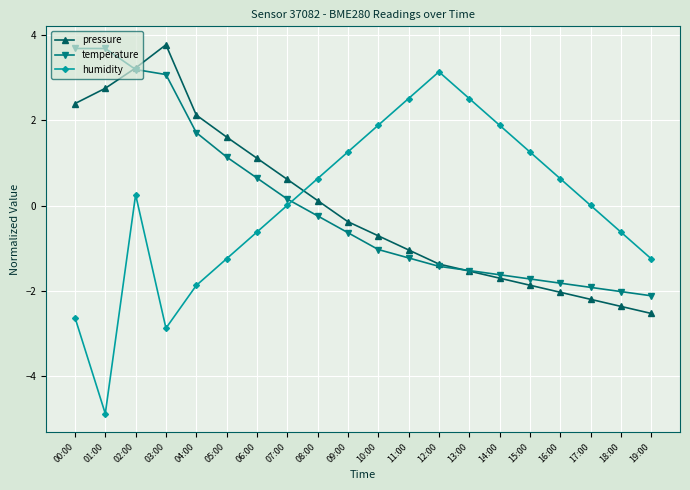

How many values in pressure are above zero?

9